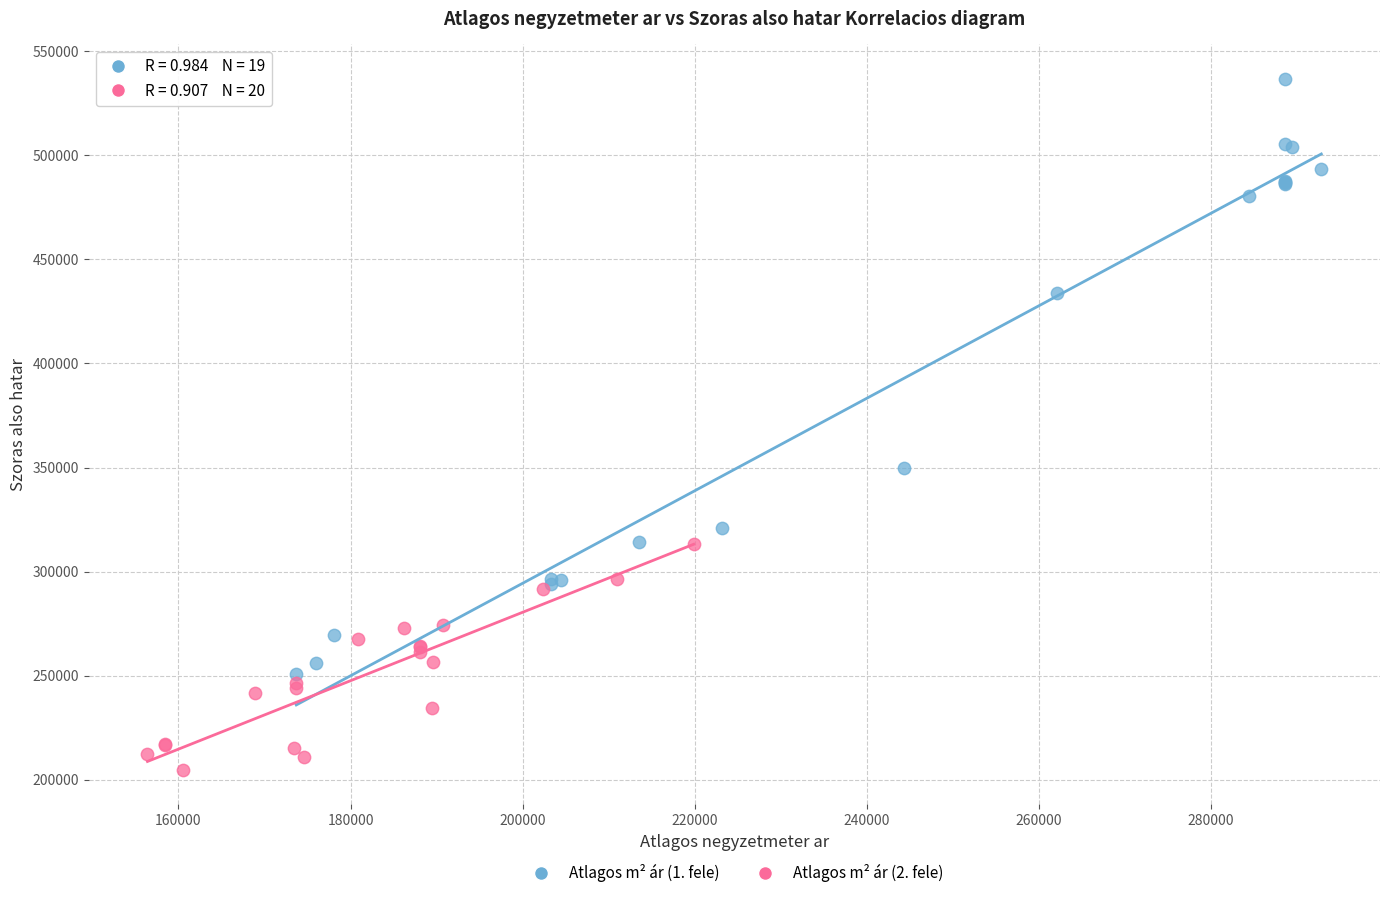

Which series contains the lowest Y value?

Atlagos m² ár (2. fele)